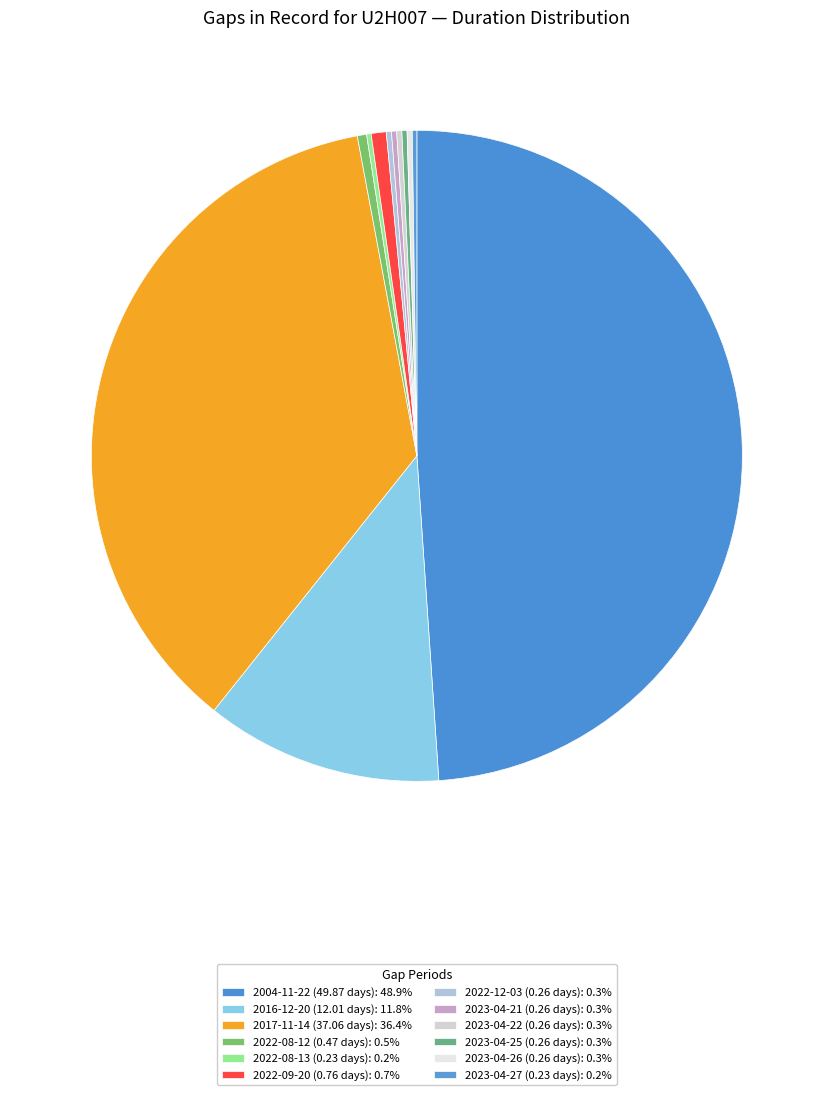

What portion of the pie excludes 2004-11-22 (49.87 days)?

51.1%